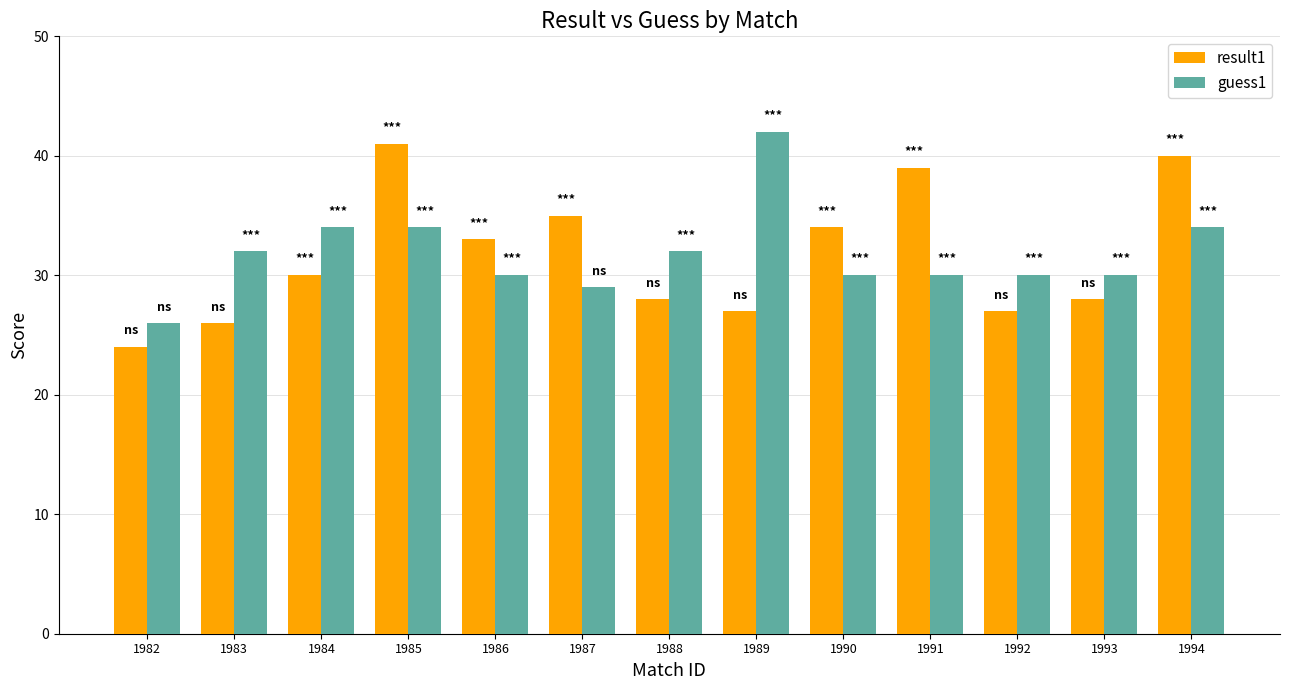

List the series in order of their peak value, highest first.

guess1, result1